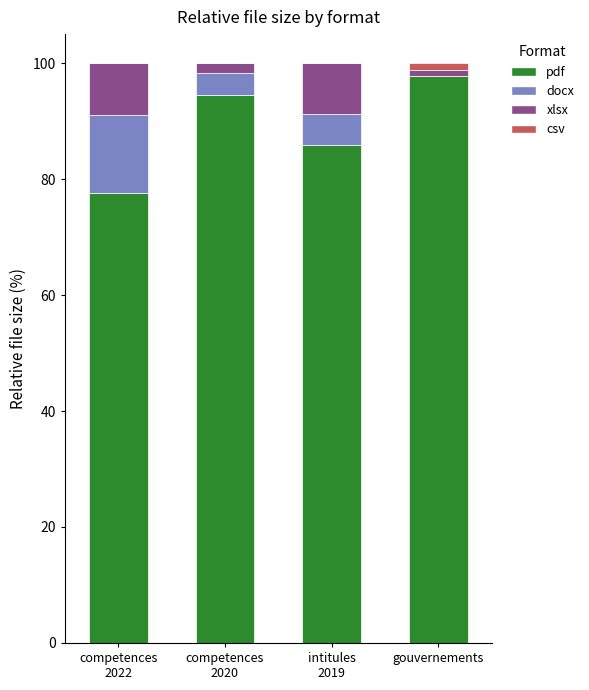

What is the maximum value for pdf?

97.7